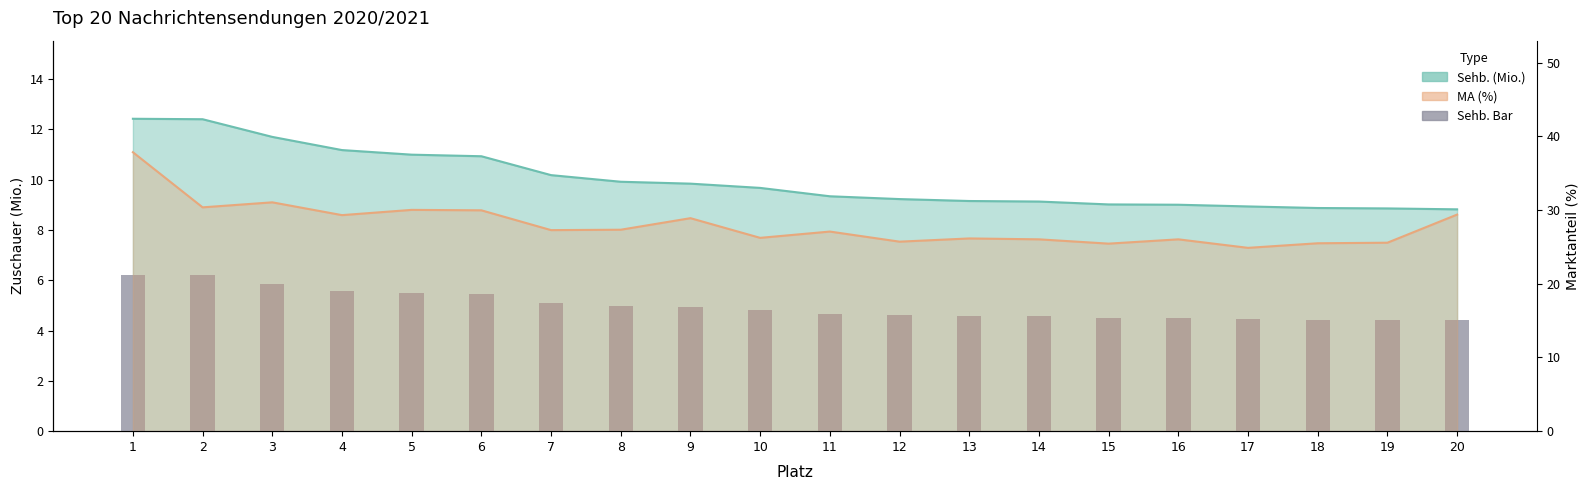

Where does the MA (%) series first go above 27?

1